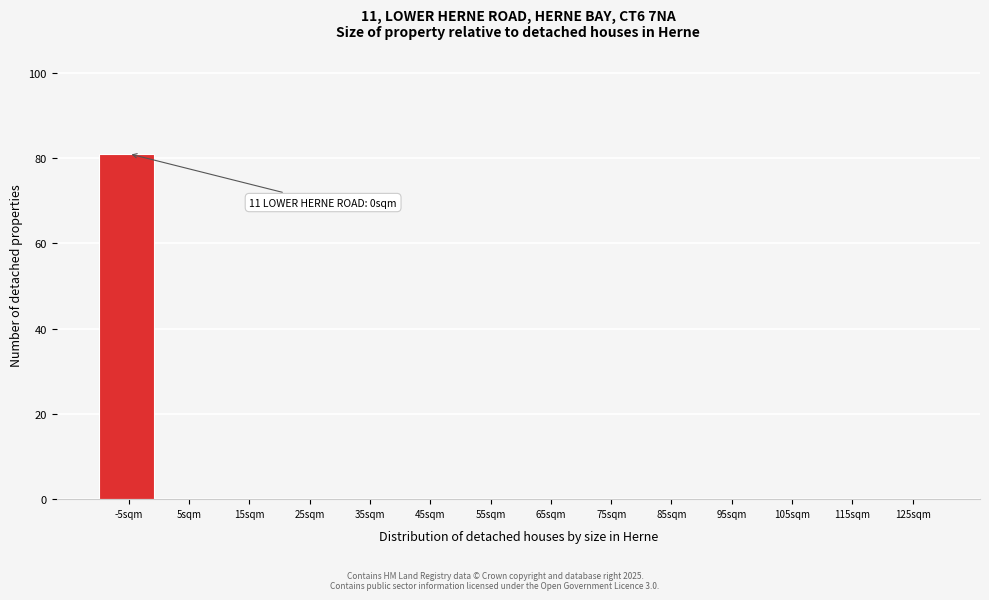

Reading left to right, what are all the values shown in this chart?

-5sqm=81	5sqm=0	15sqm=0	25sqm=0	35sqm=0	45sqm=0	55sqm=0	65sqm=0	75sqm=0	85sqm=0	95sqm=0	105sqm=0	115sqm=0	125sqm=0